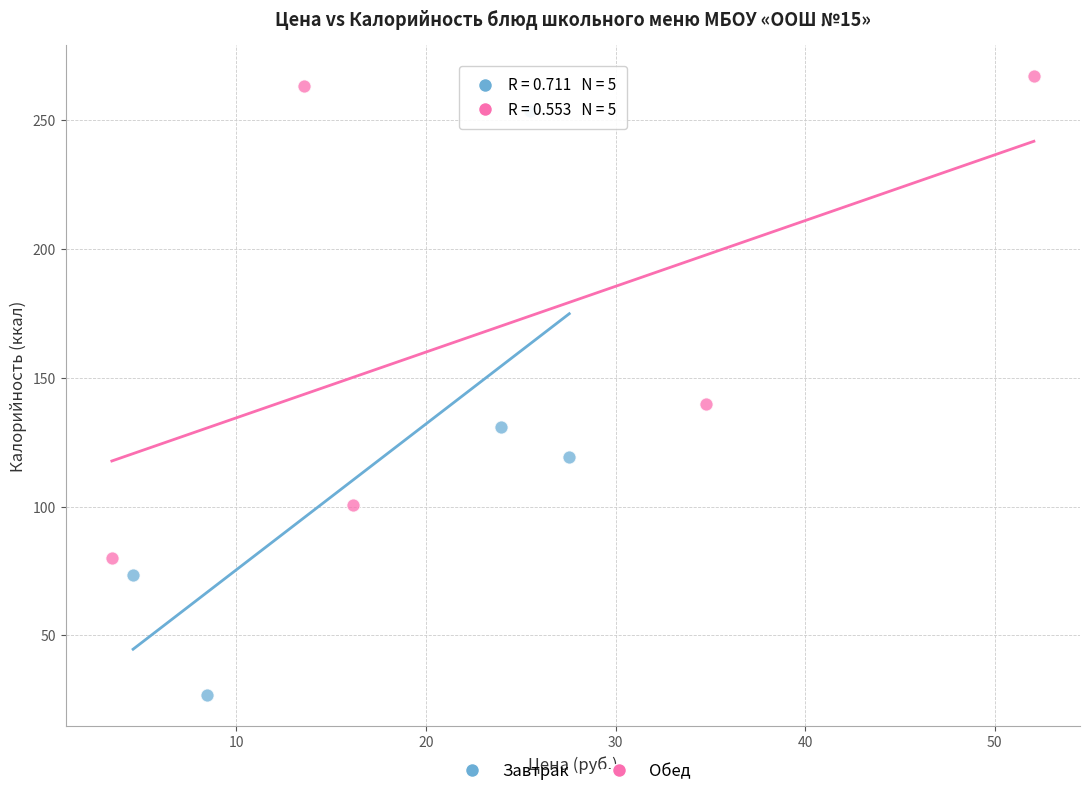

Which series contains the highest Y value?

Обед